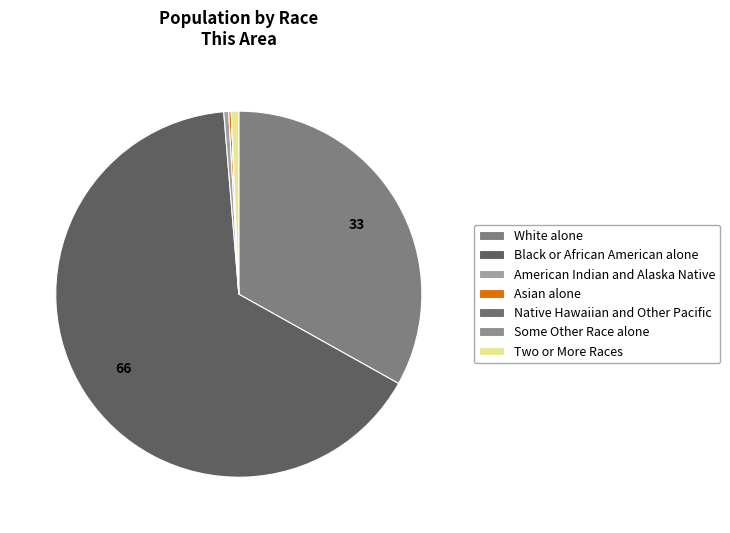

Which slice is the largest?

Black or African American alone